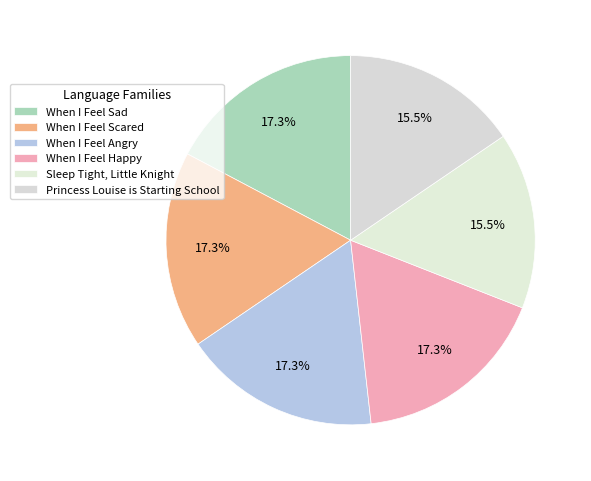

To the nearest percent, what is the average slice percentage?

17%